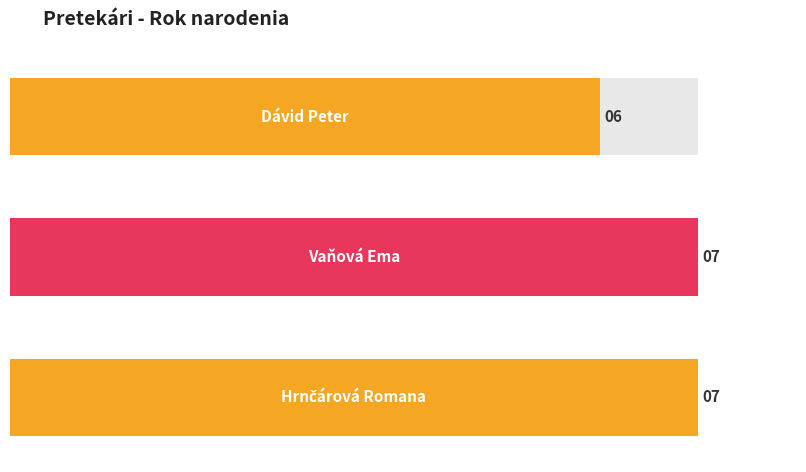

Is it true that the value at Vaňová Ema is 12?

False